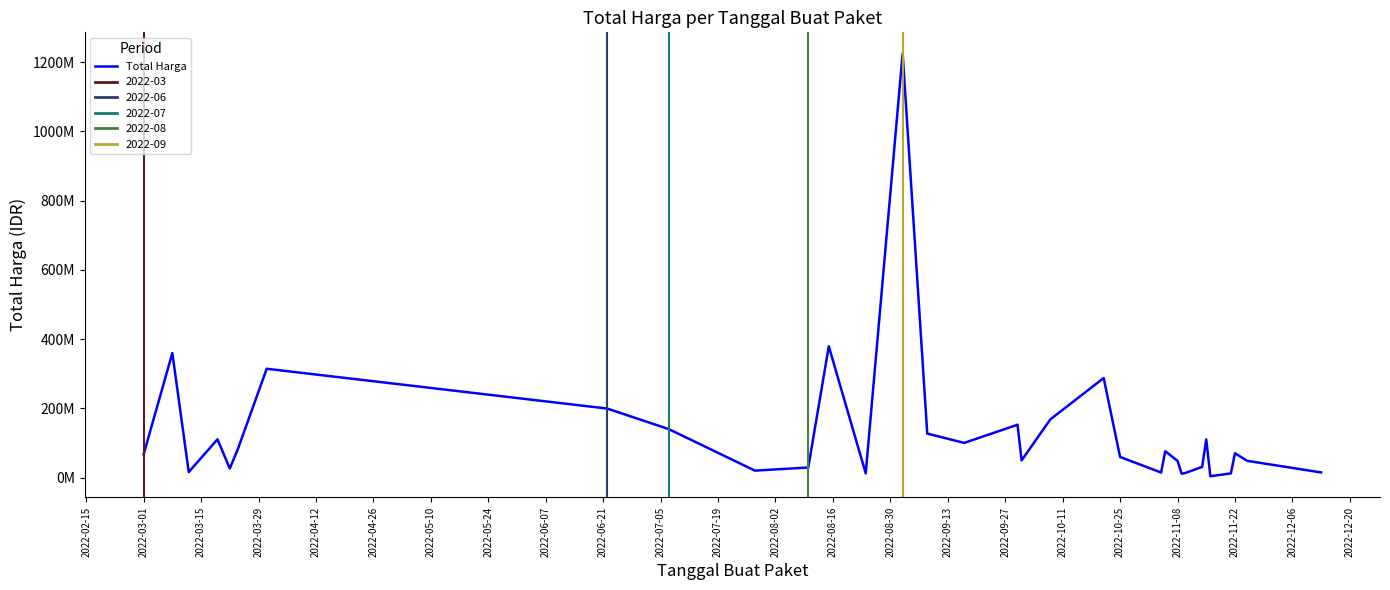

How many points are higher than both their immediate neighbors (excluding endpoints)?

13